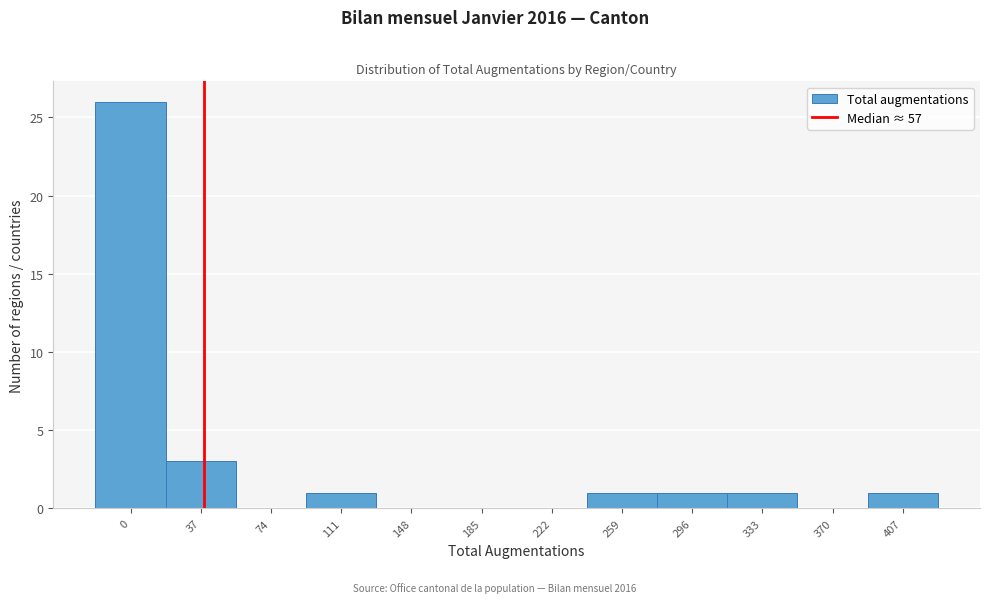

Reading left to right, list all the values displayed in this chart.

0=26	37=3	74=0	111=1	148=0	185=0	222=0	259=1	296=1	333=1	370=0	407=1